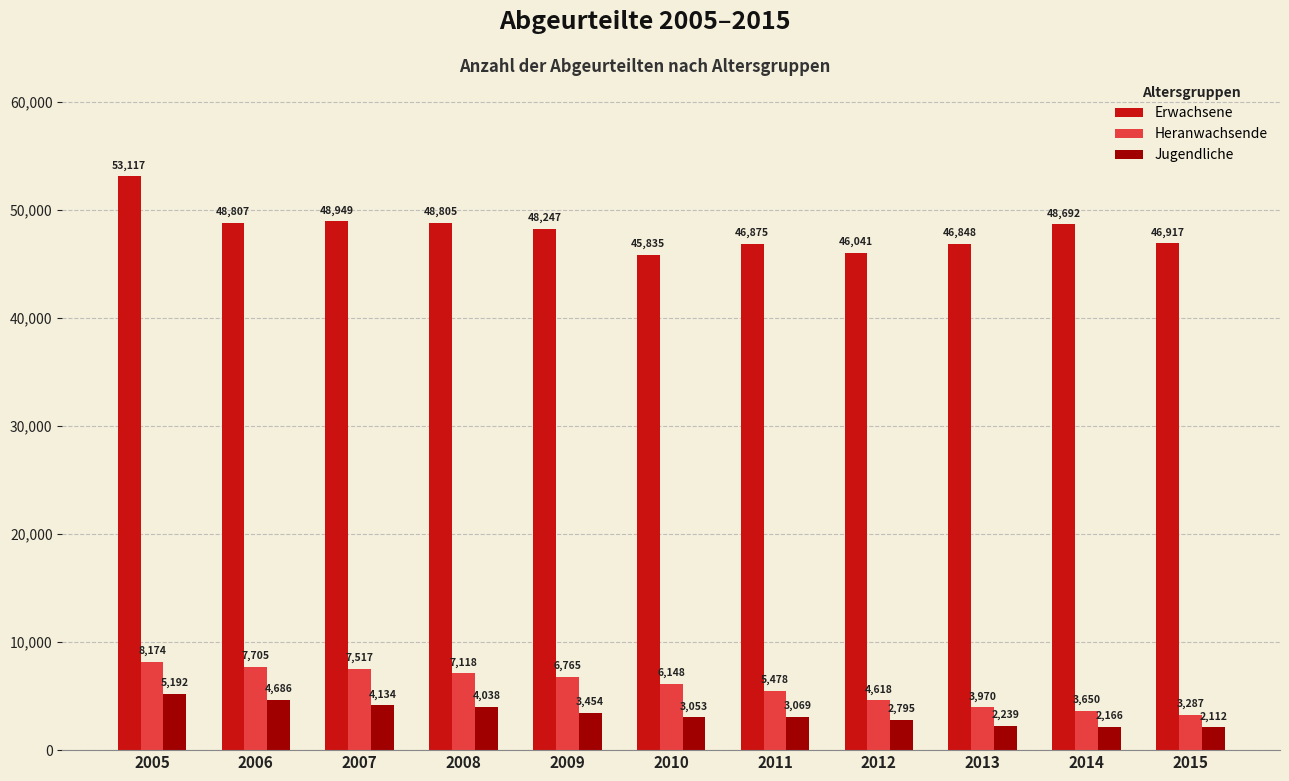

Reading left to right, transcribe all the data shown in this chart.

Erwachsene: 53117	48807	48949	48805	48247	45835	46875	46041	46848	48692	46917
Heranwachsende: 8174	7705	7517	7118	6765	6148	5478	4618	3970	3650	3287
Jugendliche: 5192	4686	4134	4038	3454	3053	3069	2795	2239	2166	2112